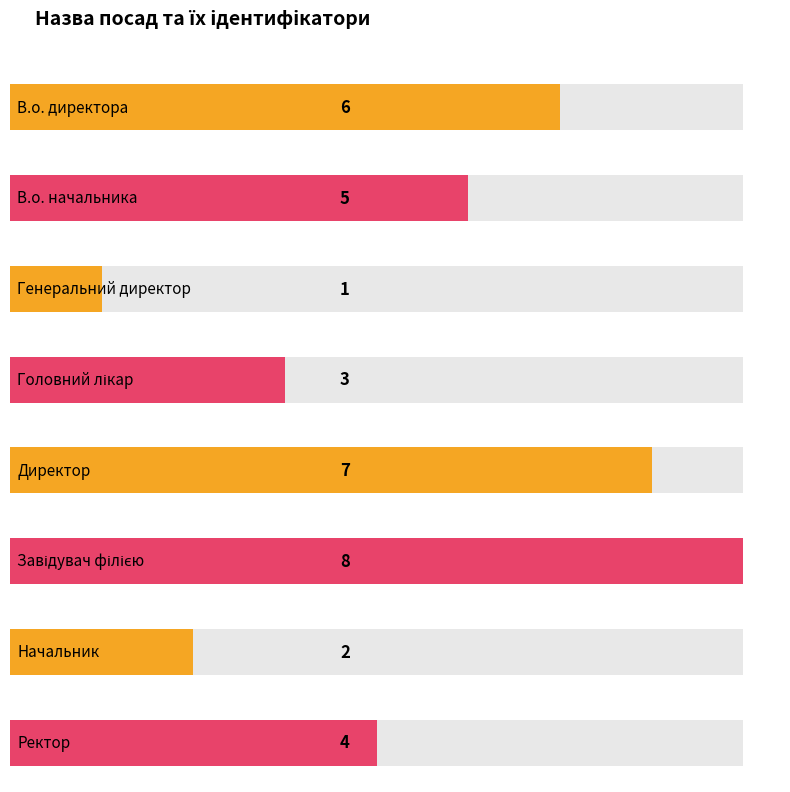

Reading right to left, extract all data points from this chart.

Ректор=4	Начальник=2	Завідувач філією=8	Директор=7	Головний лікар=3	Генеральний директор=1	В.о. начальника=5	В.о. директора=6